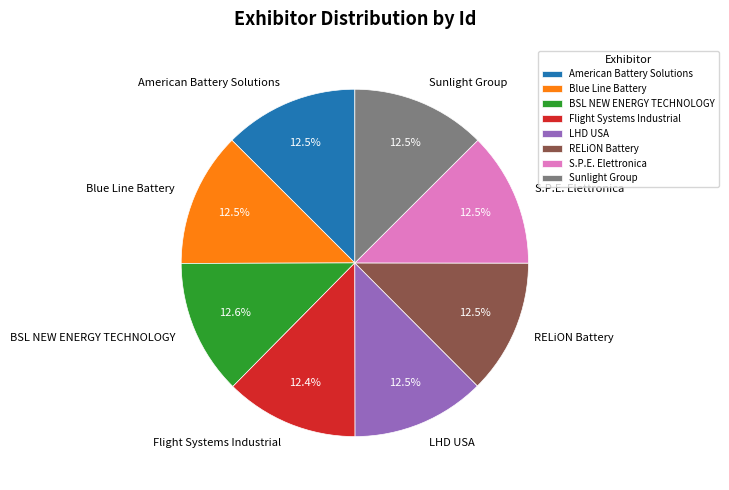

Is there a majority slice in this chart?

No